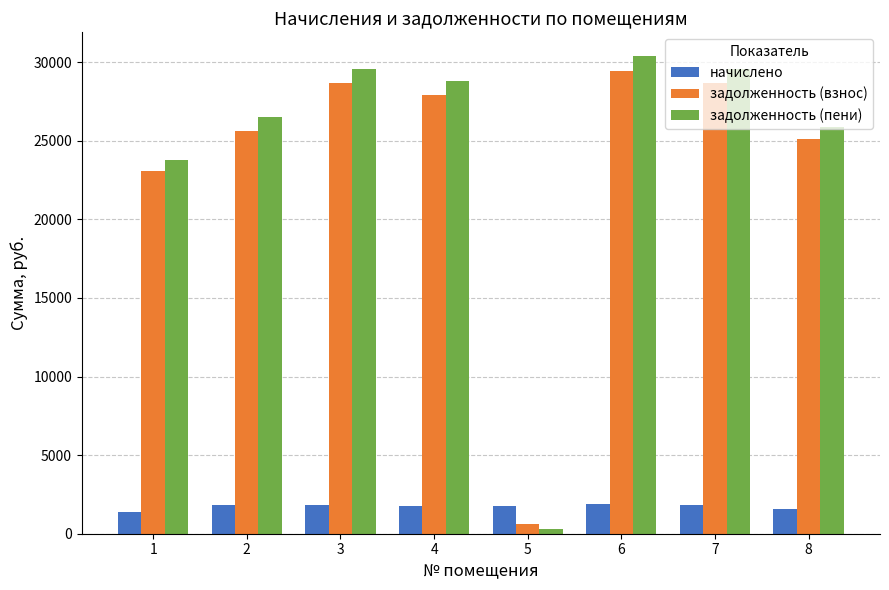

Which label corresponds to the smallest value in the chart?

5